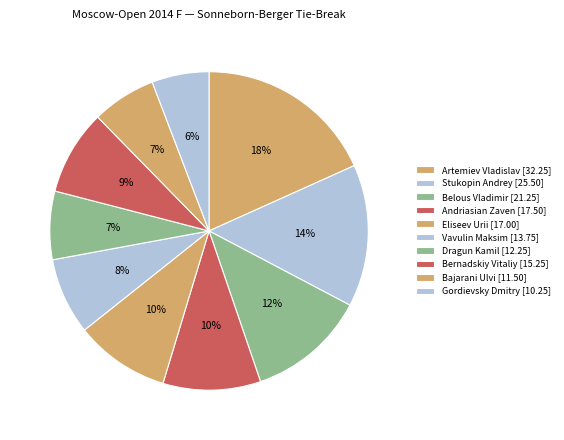

What is the largest slice in the pie chart?

Artemiev Vladislav